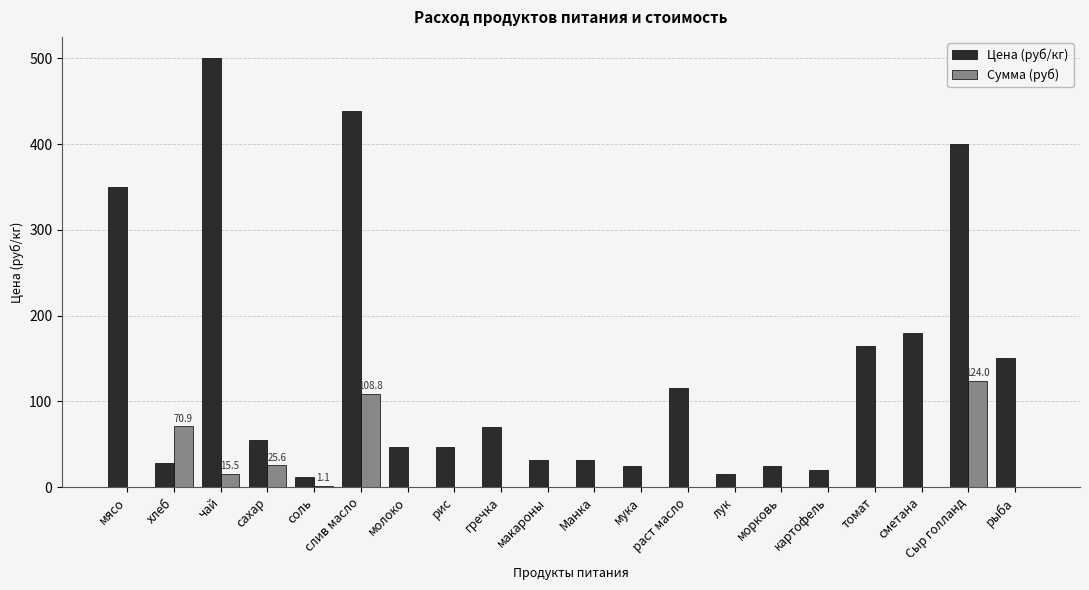

Which series has the largest total across all categories?

Цена (руб/кг)